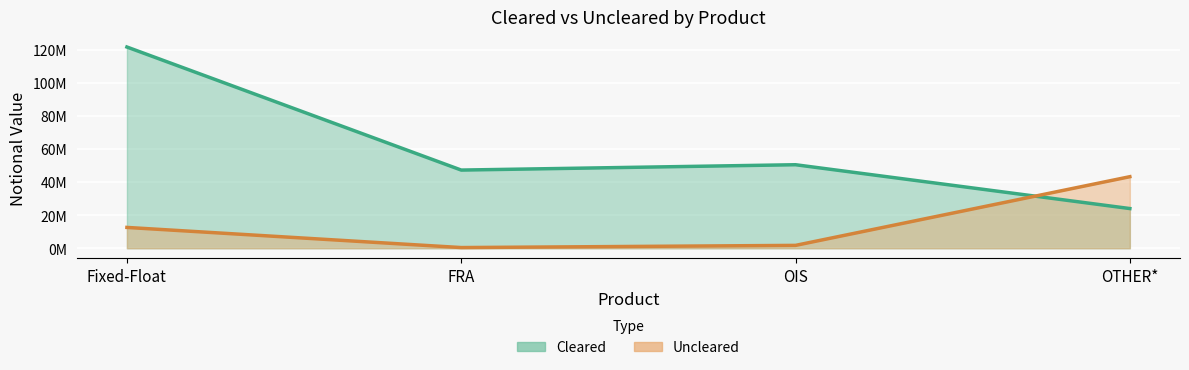

In Cleared, how many points are lower than both neighbors (excluding endpoints)?

1